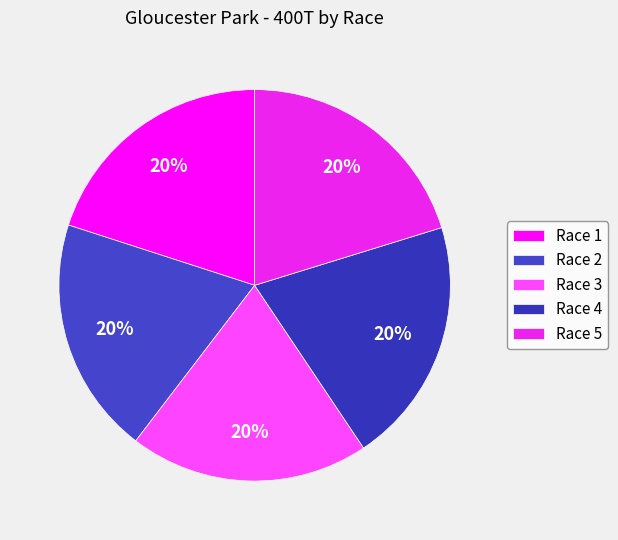

What portion of the pie excludes Race 1?

80.0%